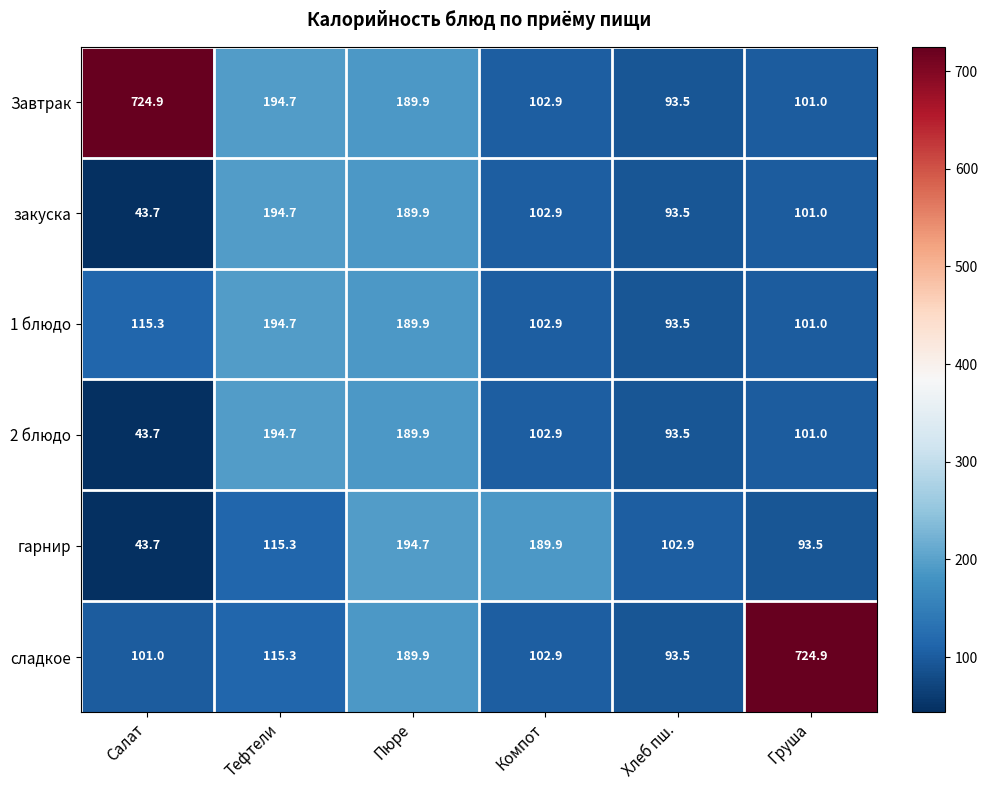

What is the total value across all series at Салат?

1072.3